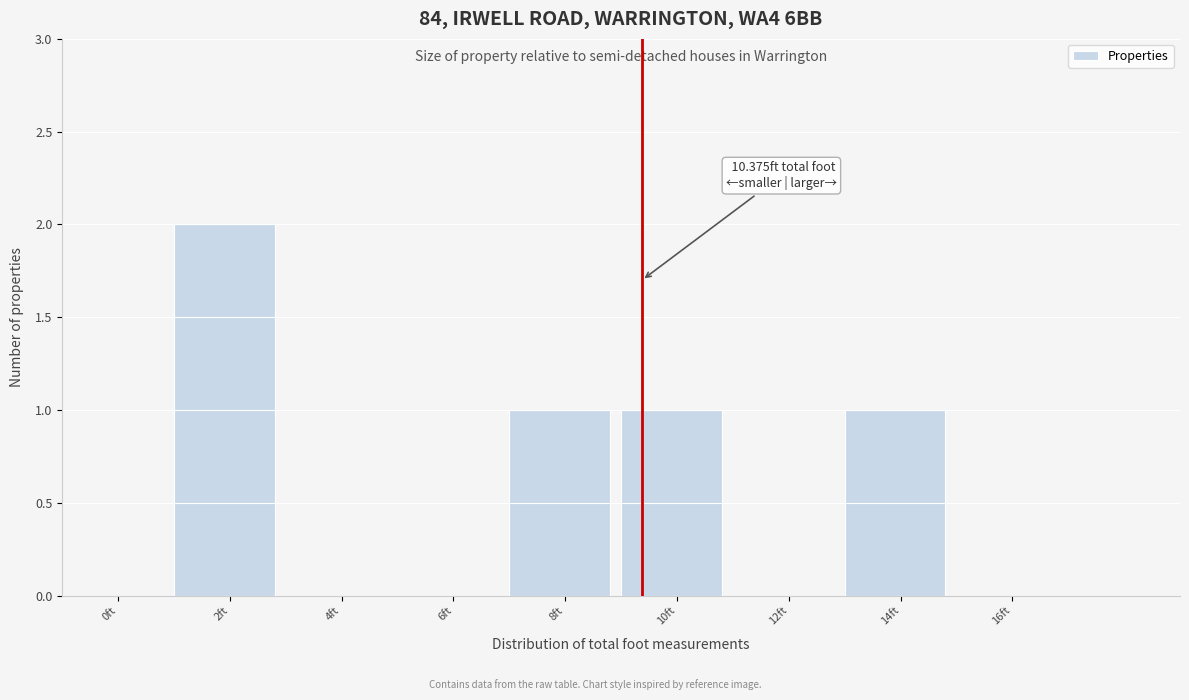

Reading left to right, list all the values displayed in this chart.

0ft=0	2ft=2	4ft=0	6ft=0	8ft=1	10ft=1	12ft=0	14ft=1	16ft=0